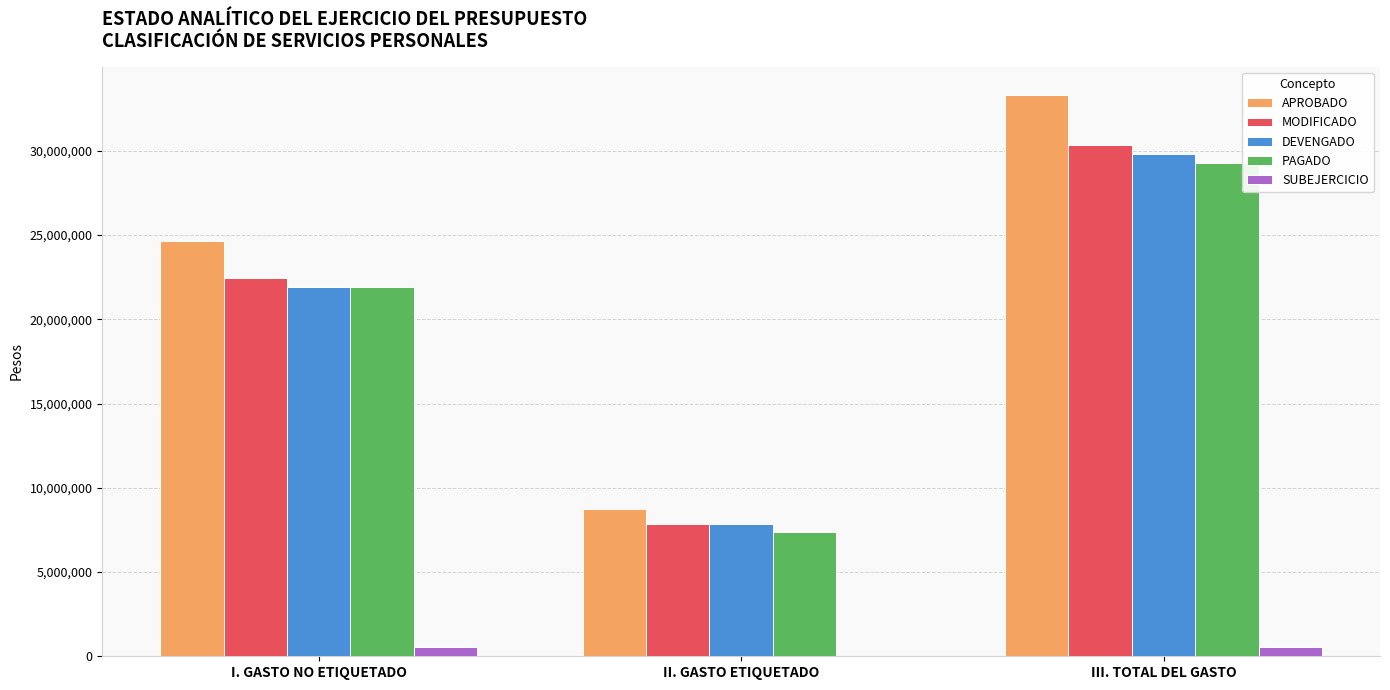

How many distinct data groups are displayed?

5